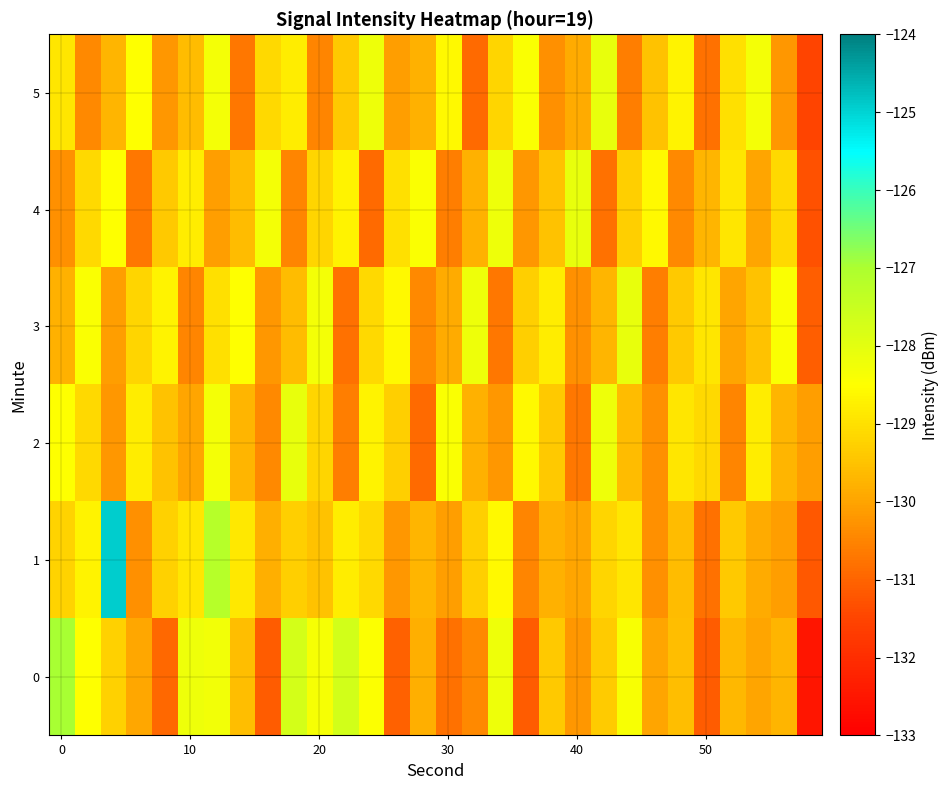

Which series has the largest total across all categories?

1